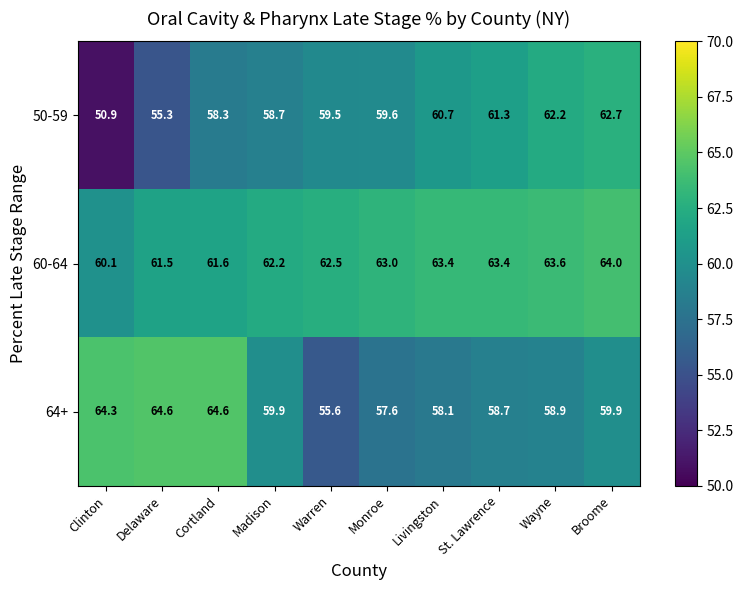

Reading left to right, what are all the values shown in this chart?

50-59: Clinton=50.9	Delaware=55.3	Cortland=58.3	Madison=58.7	Warren=59.5	Monroe=59.6	Livingston=60.7	St. Lawrence=61.3	Wayne=62.2	Broome=62.7
60-64: Clinton=60.1	Delaware=61.5	Cortland=61.6	Madison=62.2	Warren=62.5	Monroe=63.0	Livingston=63.4	St. Lawrence=63.4	Wayne=63.6	Broome=64.0
64+: Clinton=64.3	Delaware=64.6	Cortland=64.6	Madison=59.9	Warren=55.6	Monroe=57.6	Livingston=58.1	St. Lawrence=58.7	Wayne=58.9	Broome=59.9